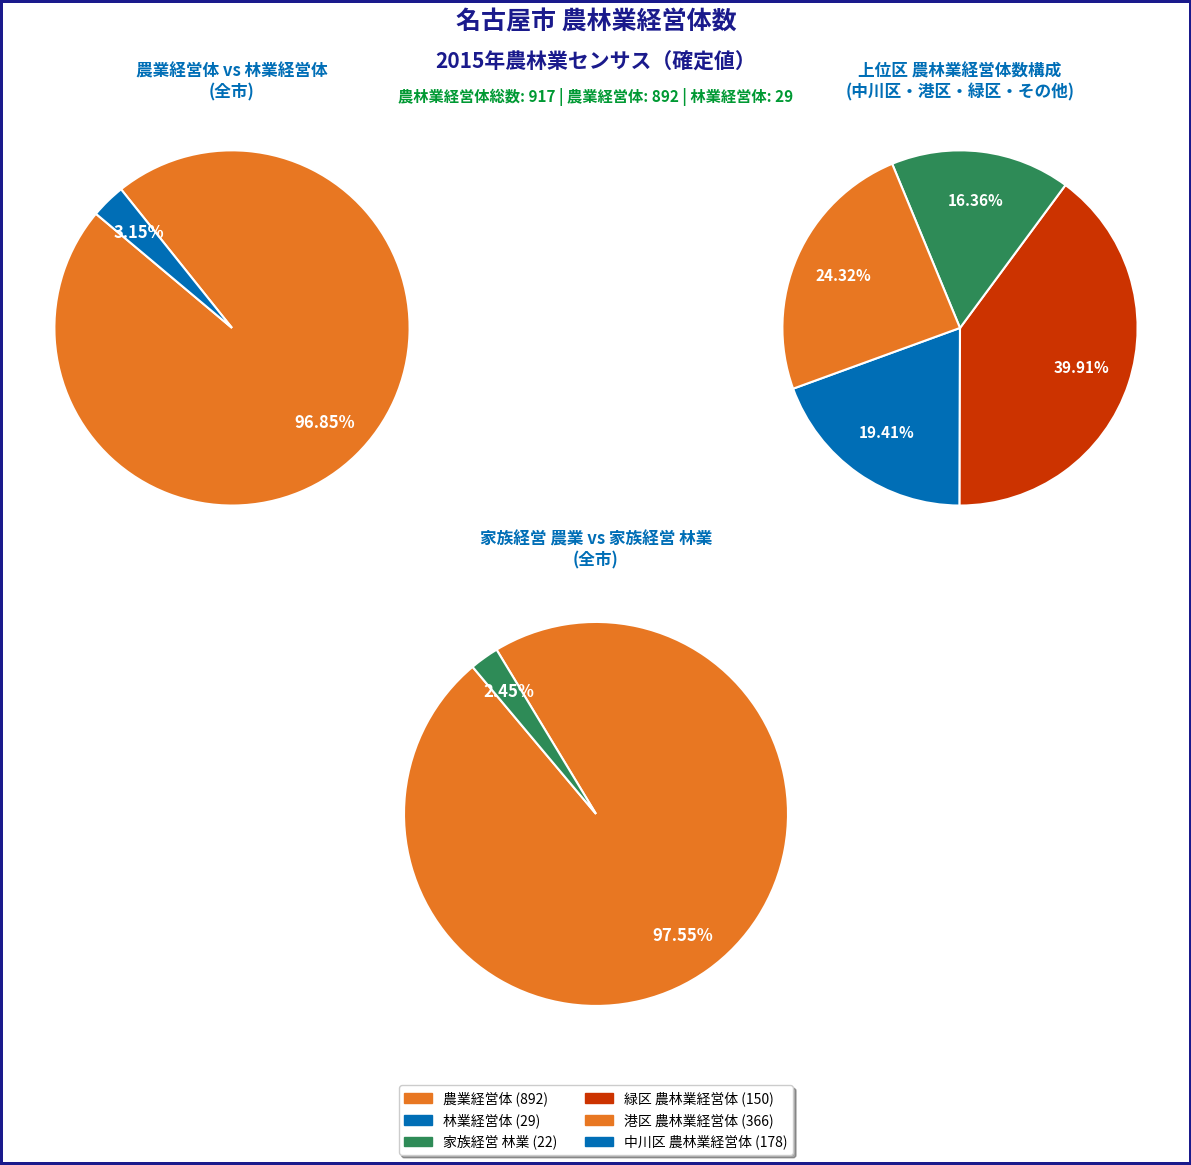

True or false: 全市 accounts for 58% of the total.

False